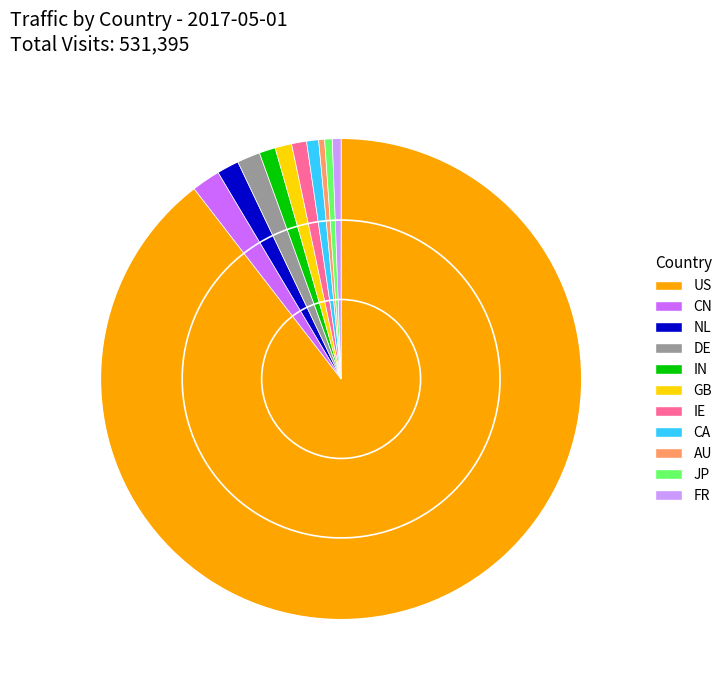

True or false: NL accounts for 1% of the total.

True